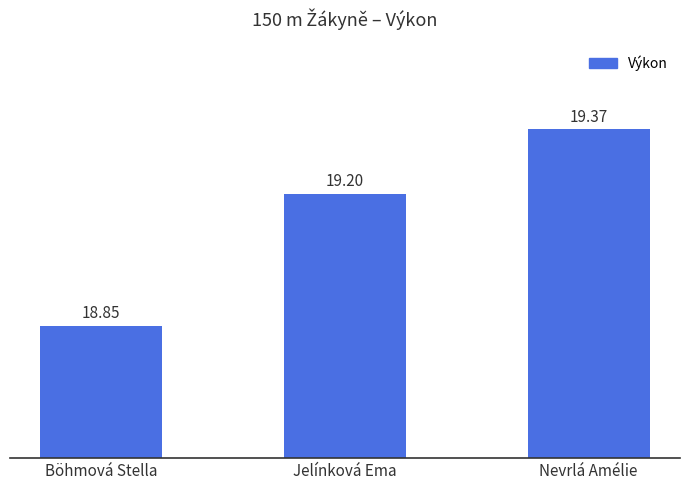

At which label does the data first exceed 19?

Jelínková Ema